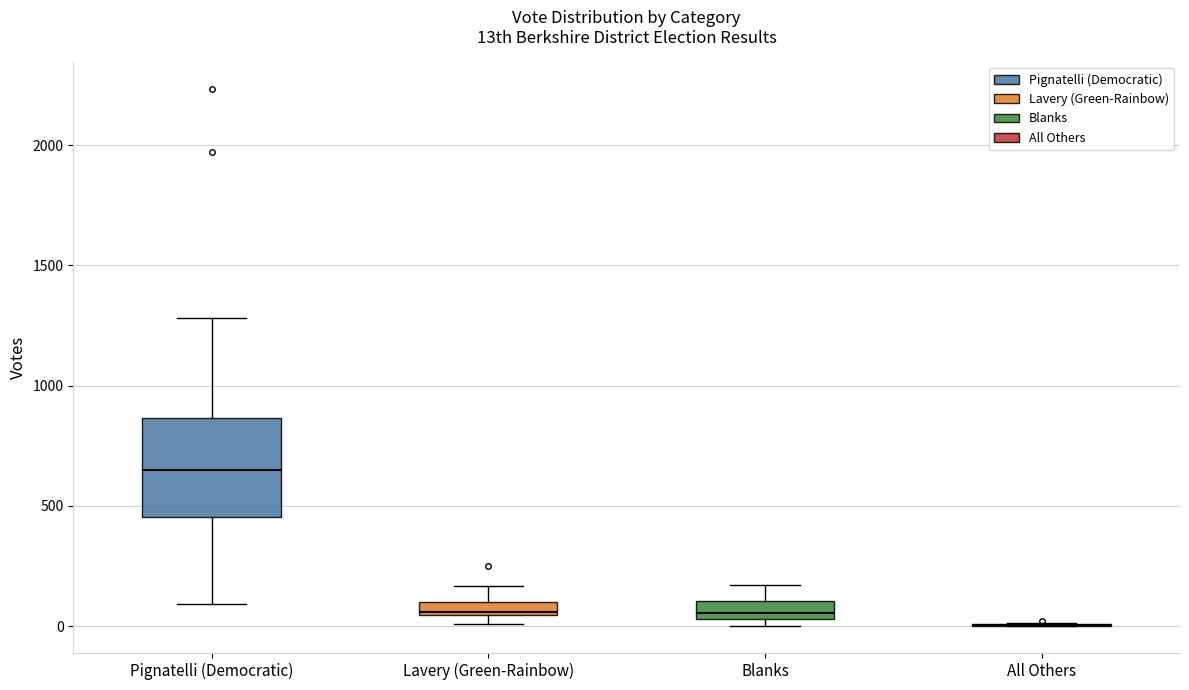

Comparing the boxes themselves (not the whiskers), which one is the tallest?

Pignatelli (Democratic)